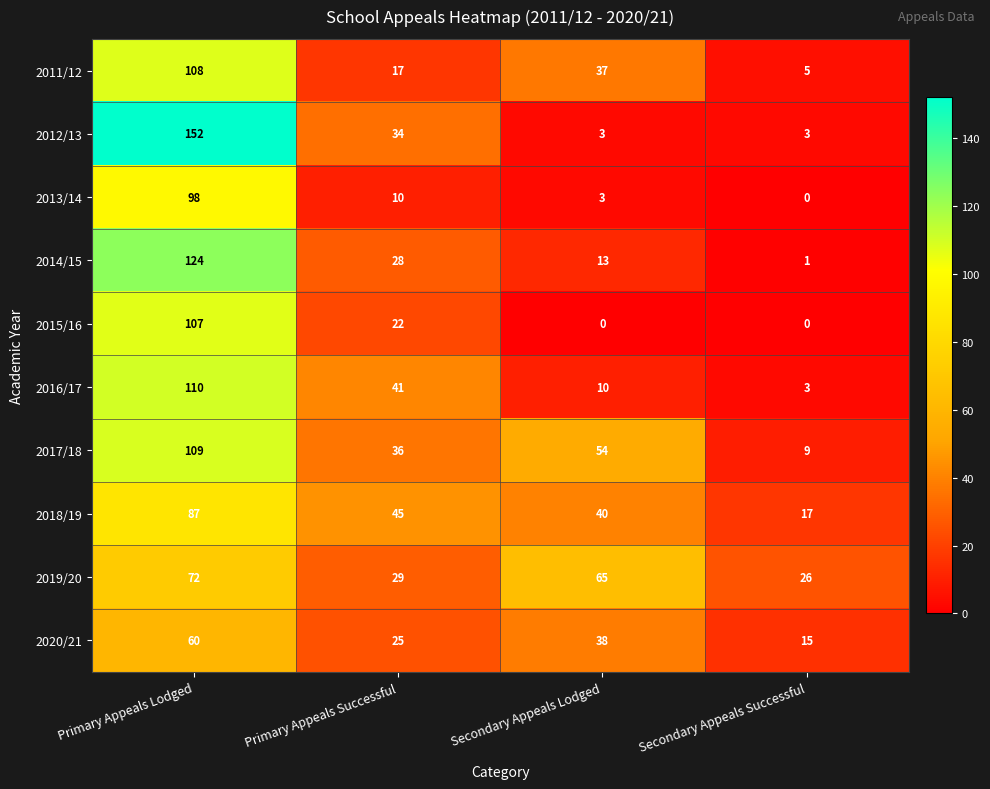

At which category is the sum across all series the highest?

Primary Appeals Lodged